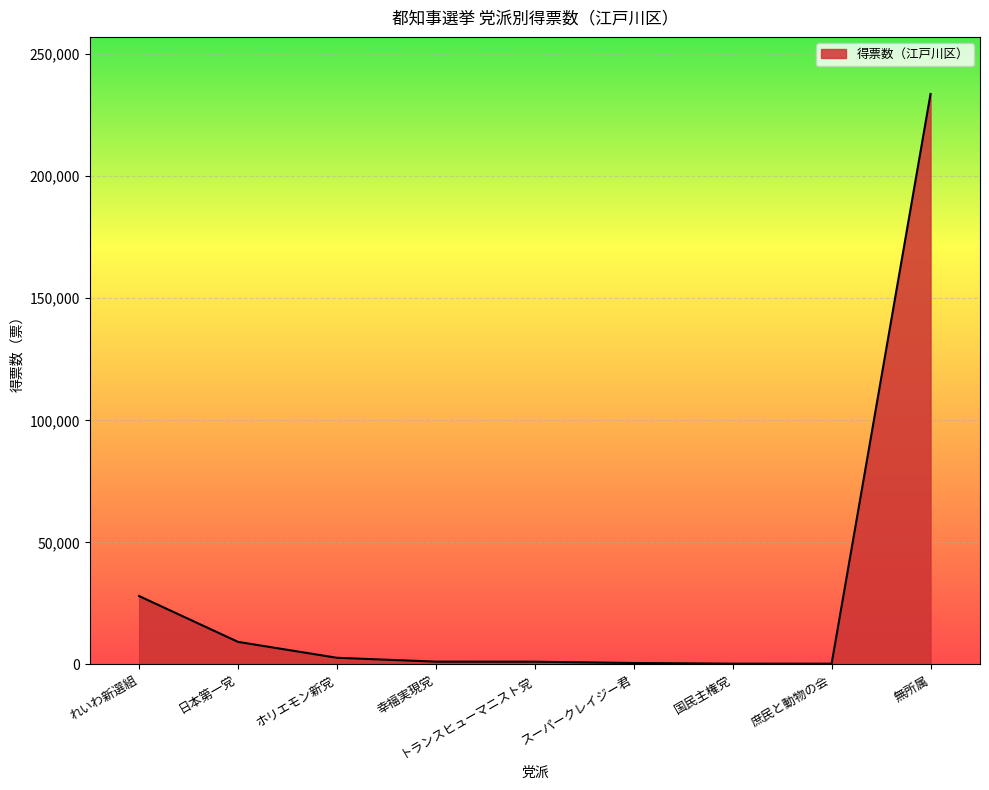

What is the smallest value displayed?

310.4